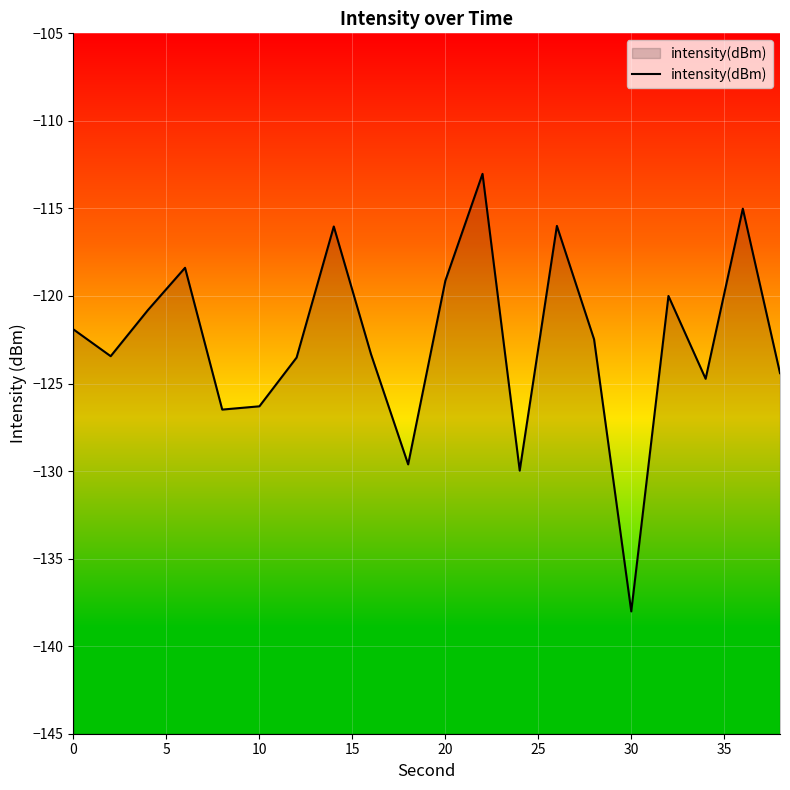

What is the maximum value shown in the chart?

-113.0